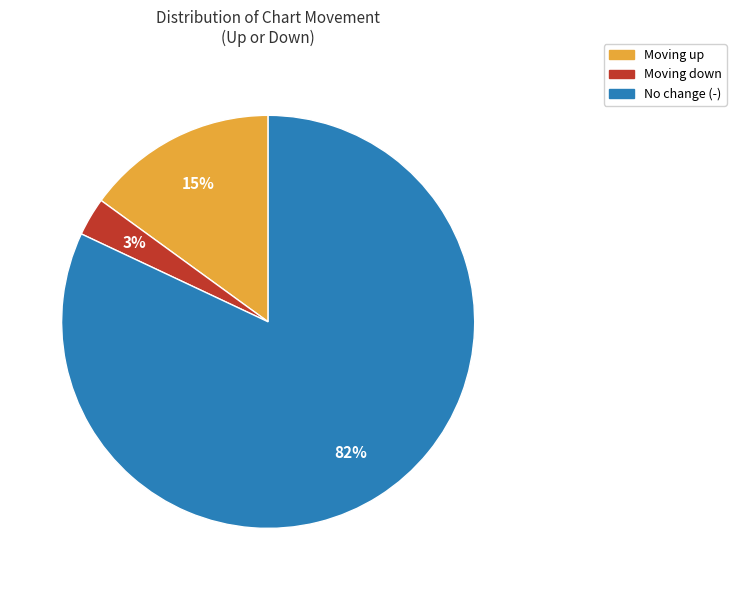

To the nearest percent, what is the average slice percentage?

33%